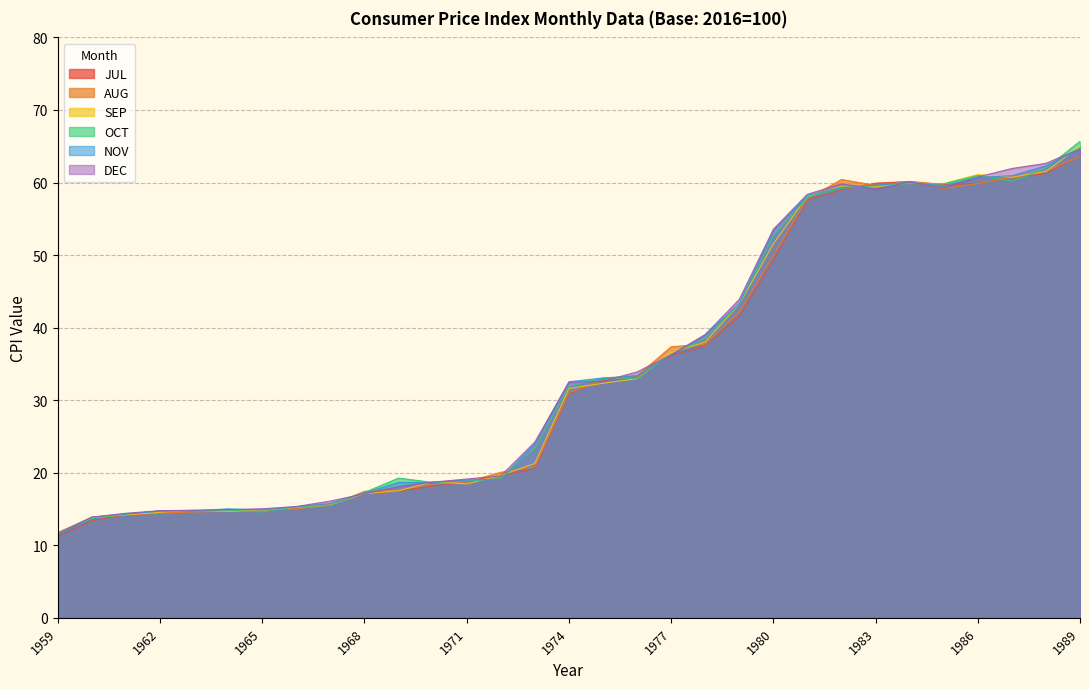

Which has a higher value, 1975 or 1988?

1988